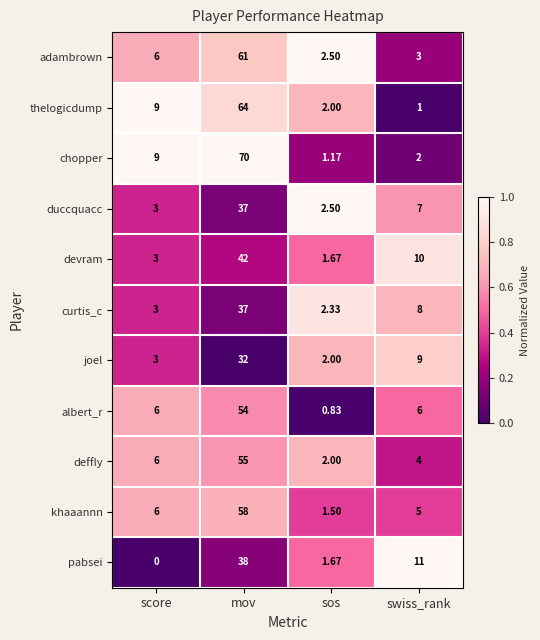

At which label does deffly reach its minimum?

sos